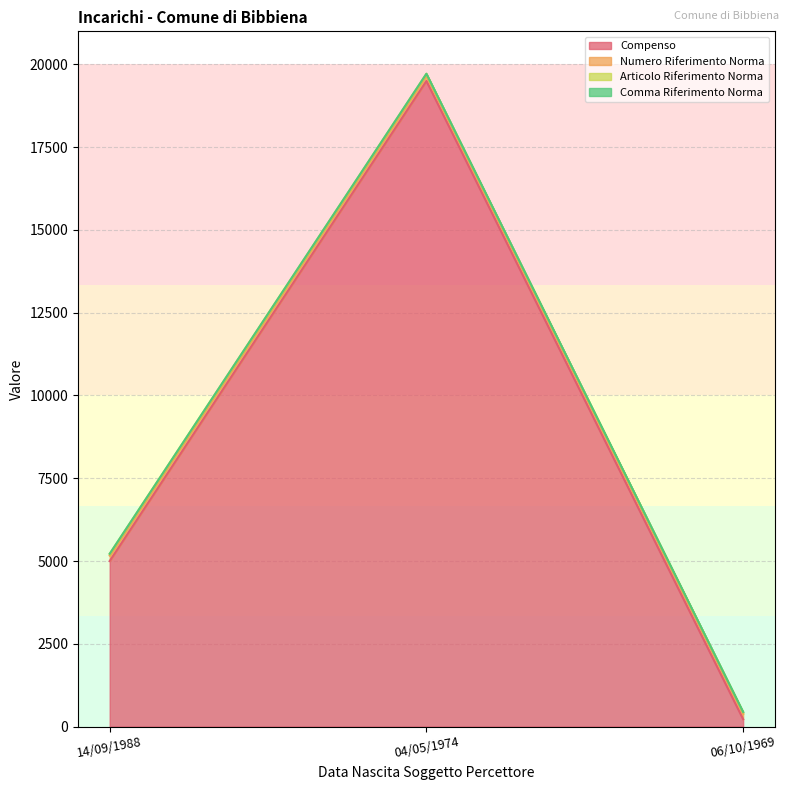

At 04/05/1974, list the series in order from smallest to largest.

Comma Riferimento Norma, Articolo Riferimento Norma, Numero Riferimento Norma, Compenso